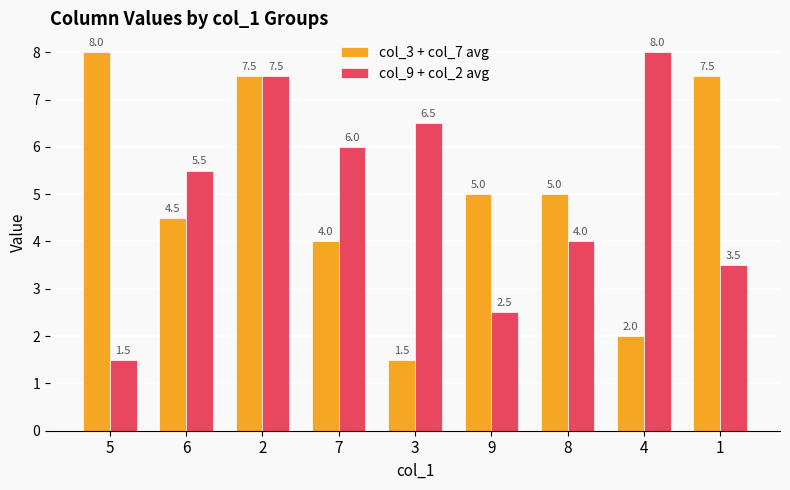

What is the difference between the maximum and minimum values in the col_9 + col_2 avg series?

6.5